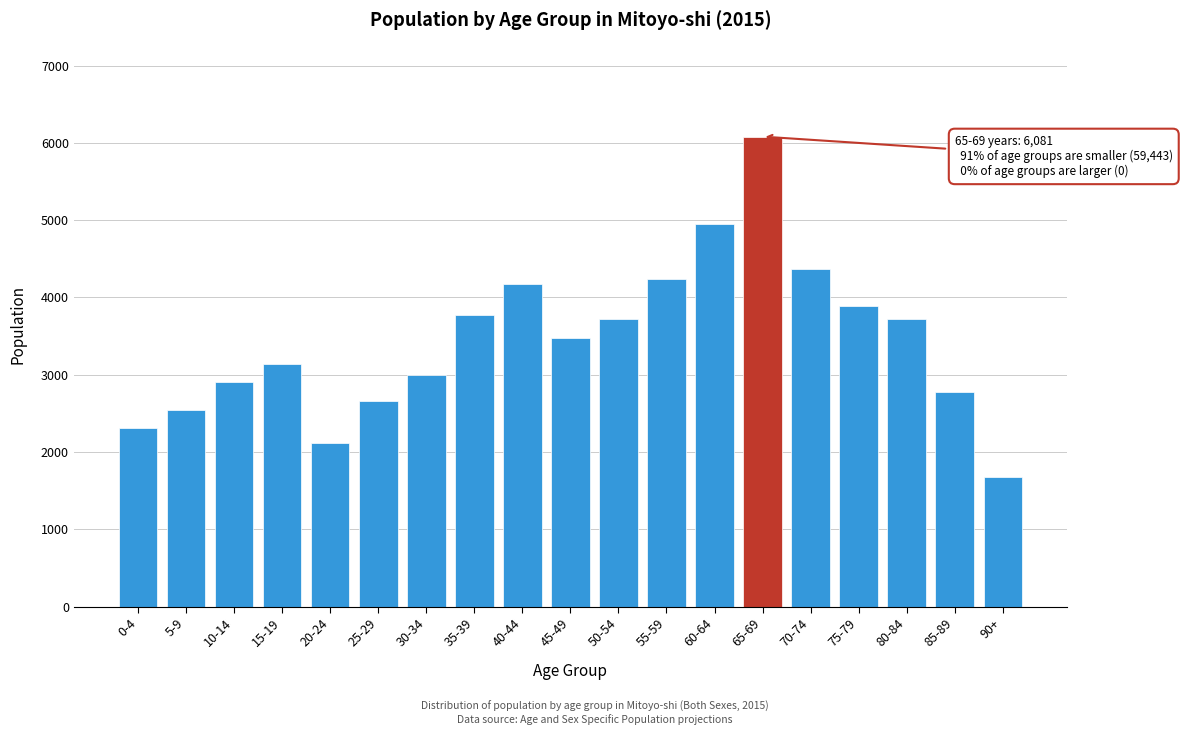

What is the label of the 1st bar from the right?

90+